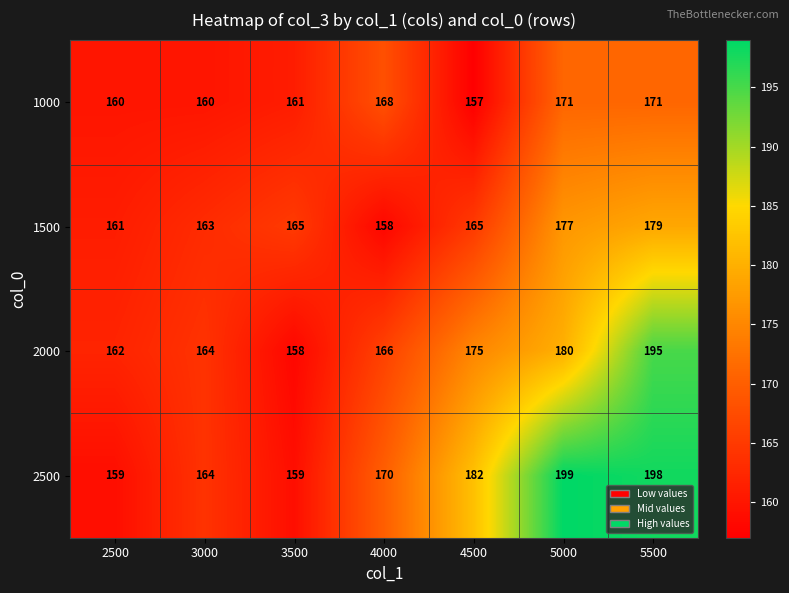

At 4500, list the series in order from smallest to largest.

1000, 1500, 2000, 2500